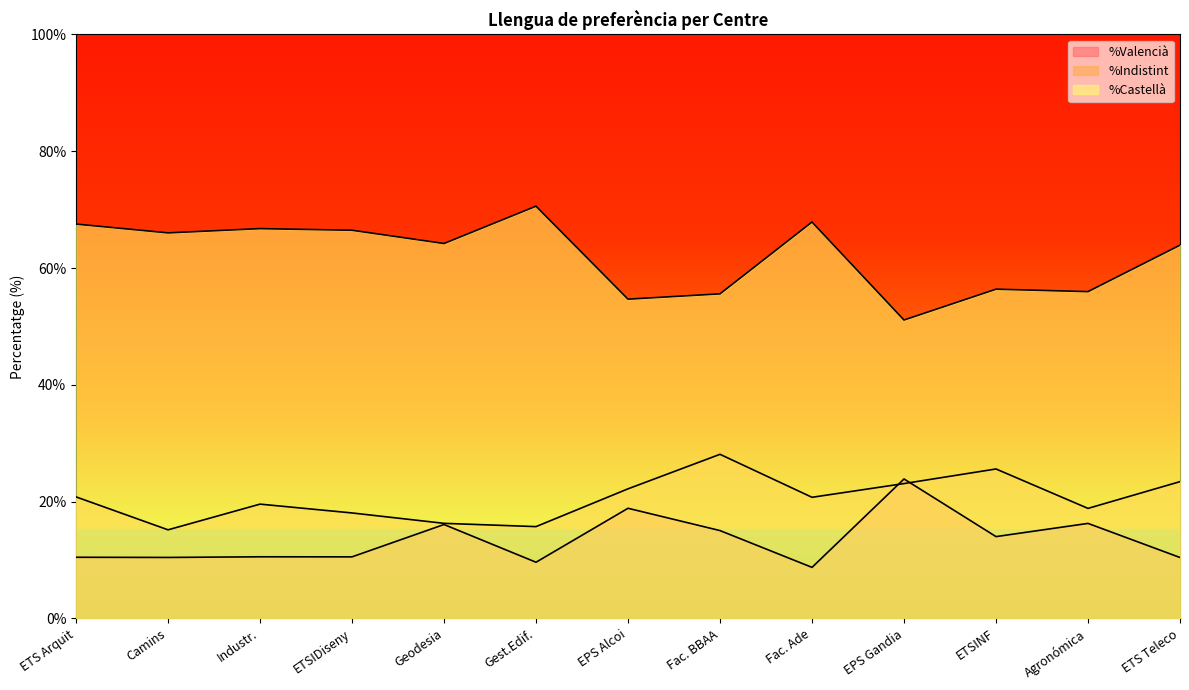

At how many categories does at least one series exceed 70?

1